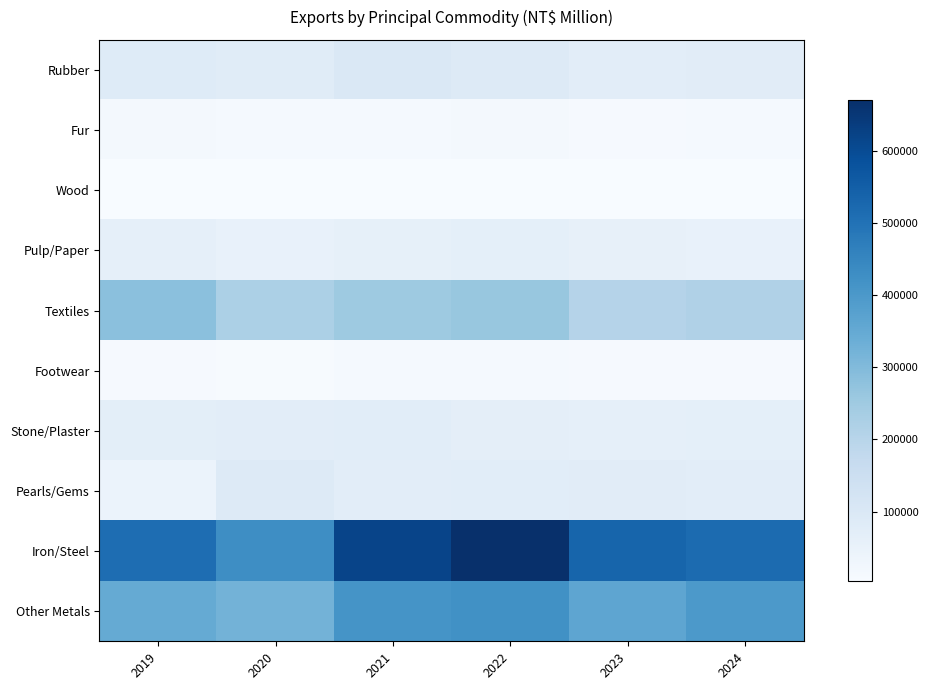

List the series in order of their peak value, highest first.

Iron/Steel, Other Metals, Textiles, Rubber, Pearls/Gems, Stone/Plaster, Pulp/Paper, Fur, Footwear, Wood